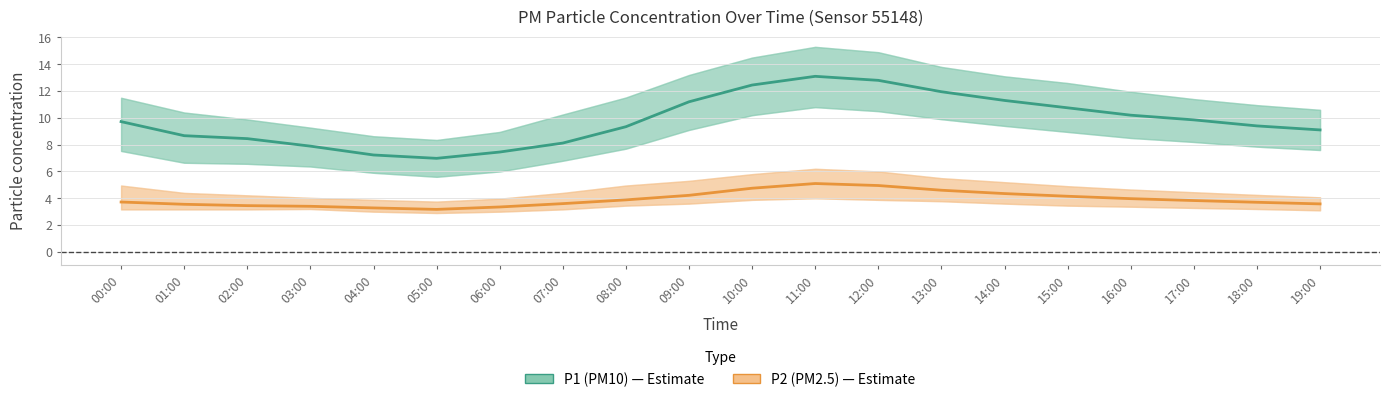

Rank the series by their average value, from highest to lowest.

P1 (PM10), P2 (PM2.5)